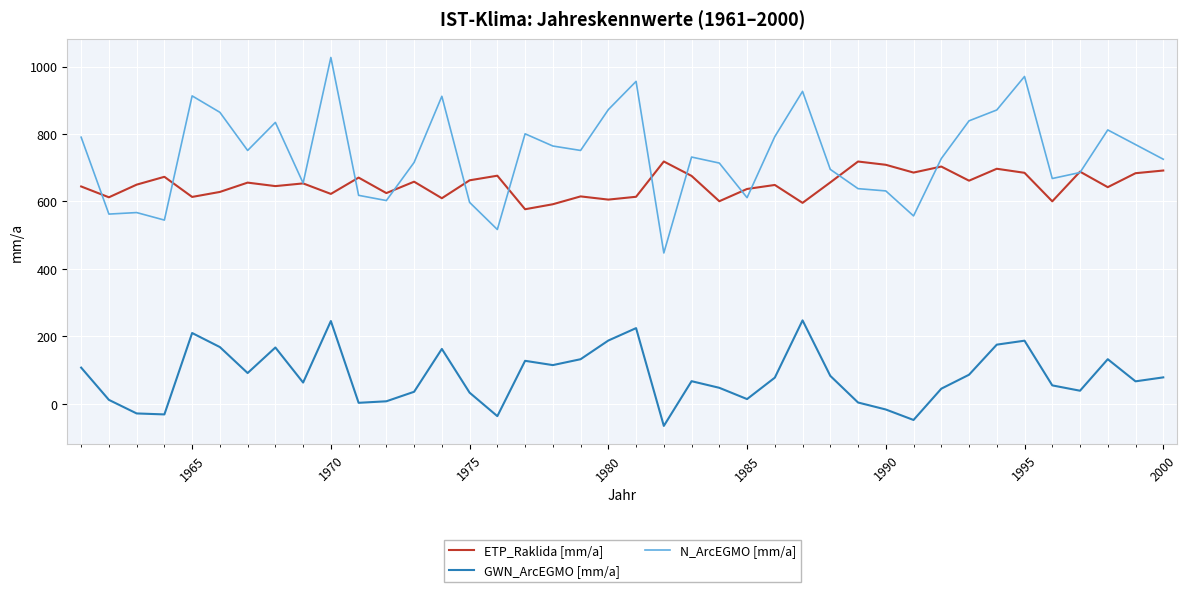

Which series has the largest total across all categories?

N_ArcEGMO [mm/a]